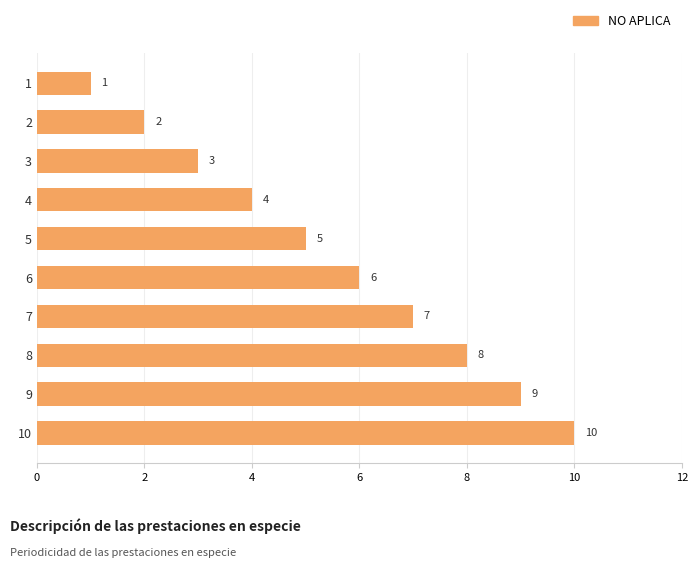

What is the difference between the values at 4 and 10?

6